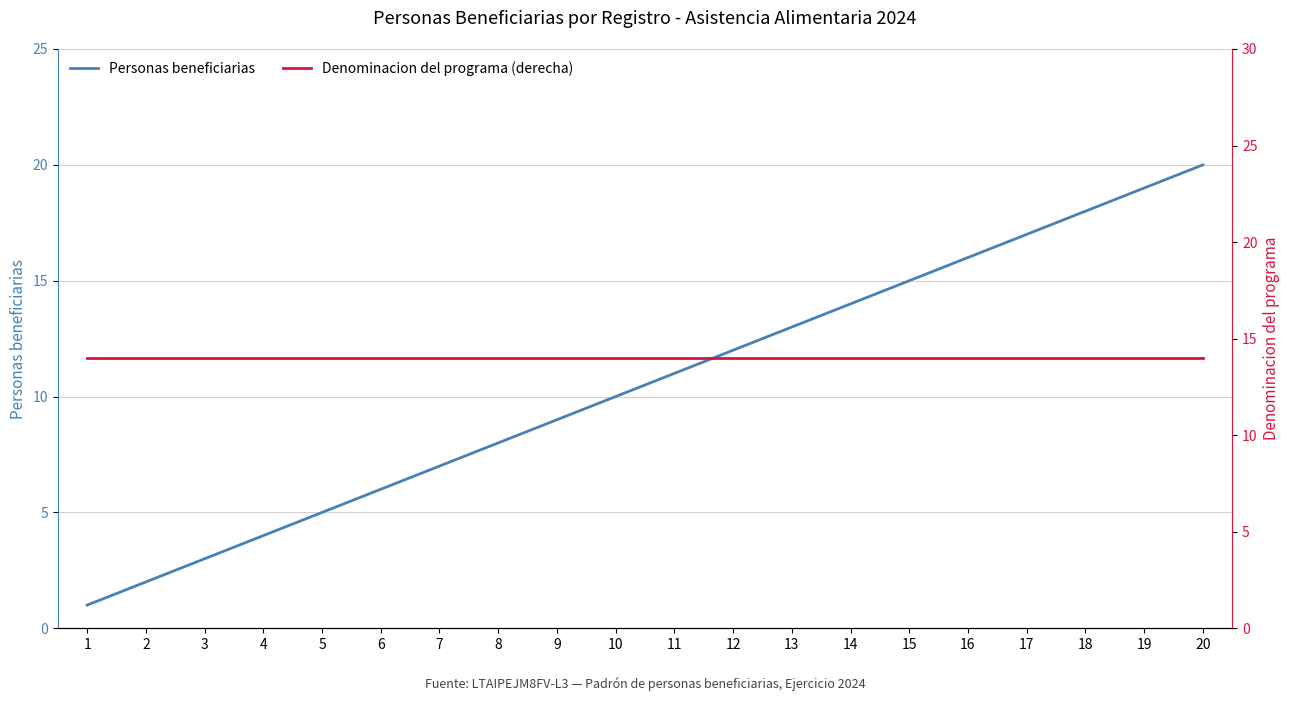

Is it true that Personas beneficiarias equals 3 at 2?

False